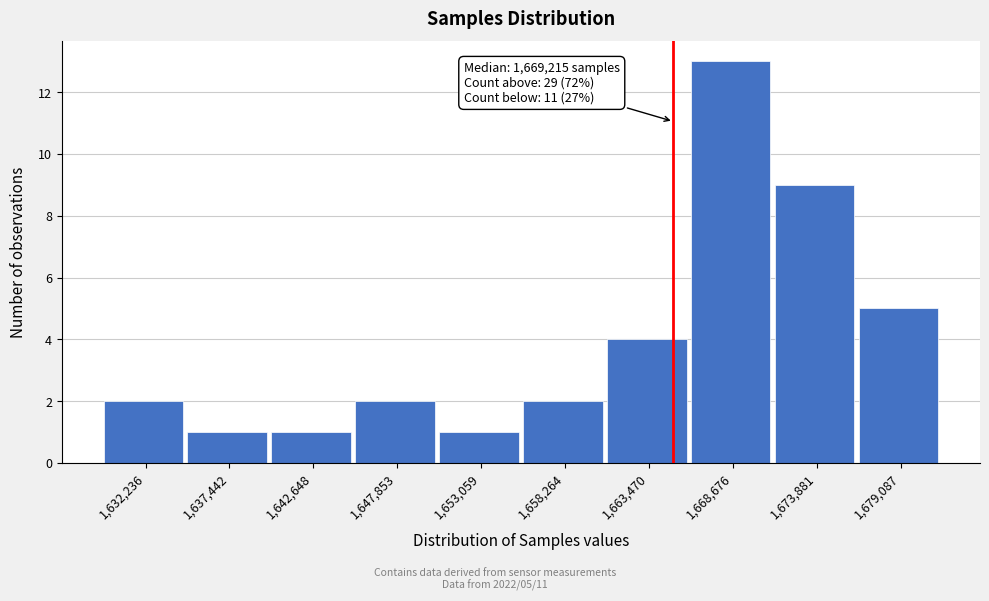

Which range on the x-axis has the tallest bar?

1666000 to 1671000